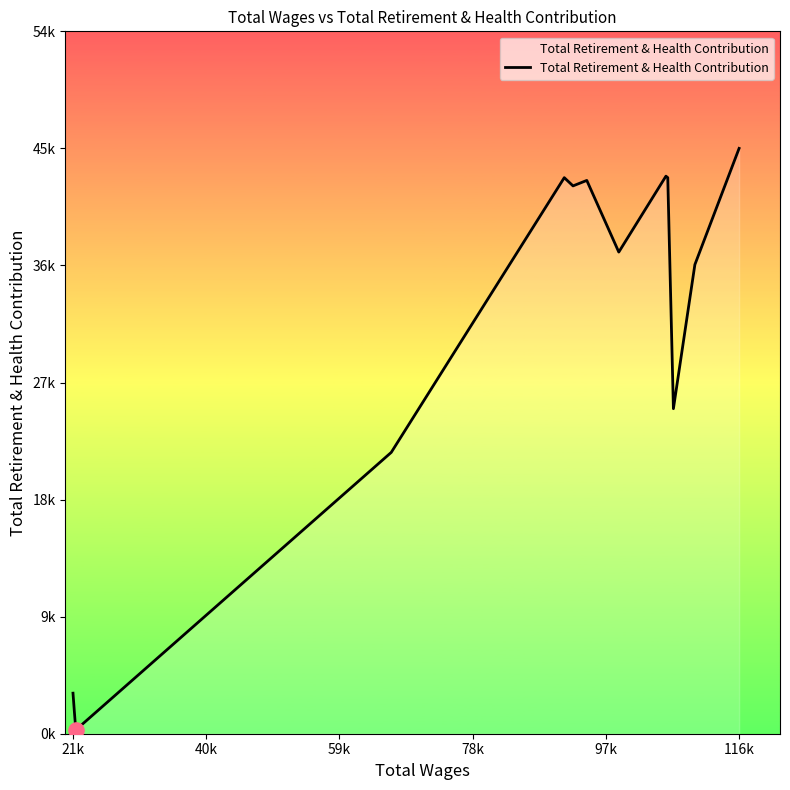

Does the chart have visible grid lines?

No